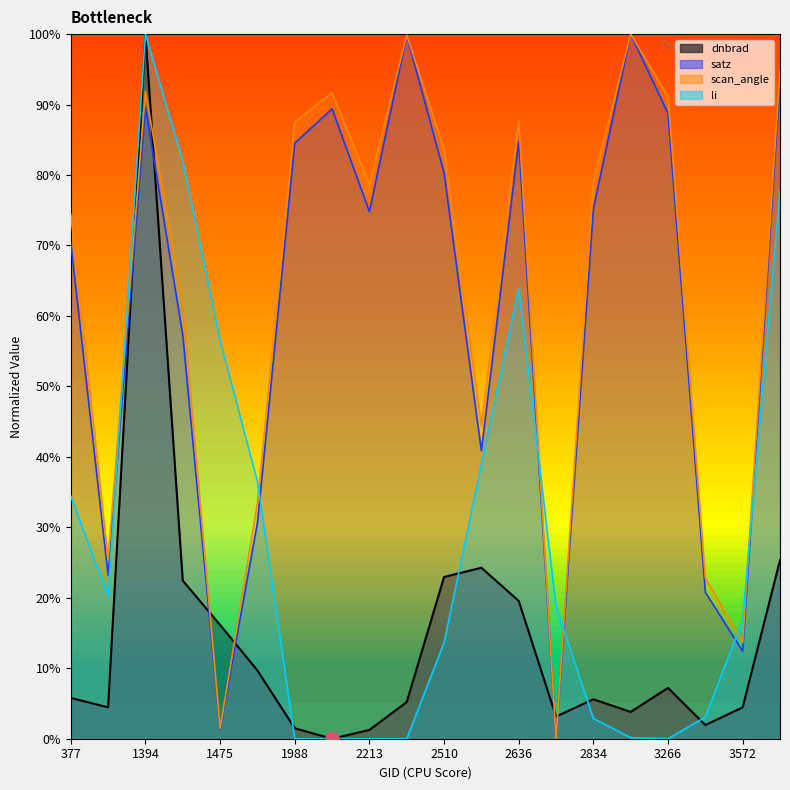

How many data points in satz are less than 75?

10